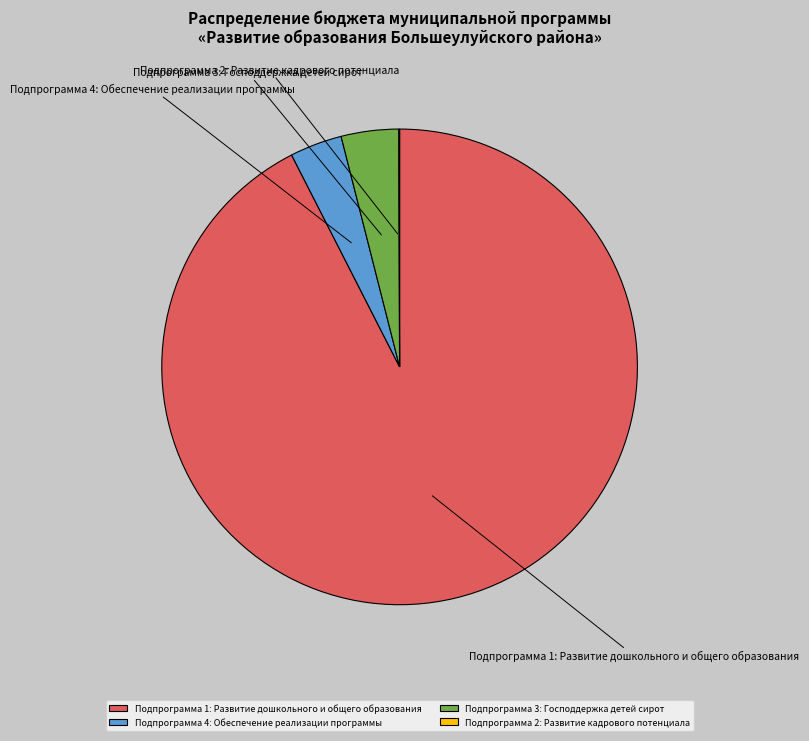

Is the sum of Подпрограмма 4: Обеспечение реализации программы and Подпрограмма 3: Господдержка детей сирот greater than half?

No